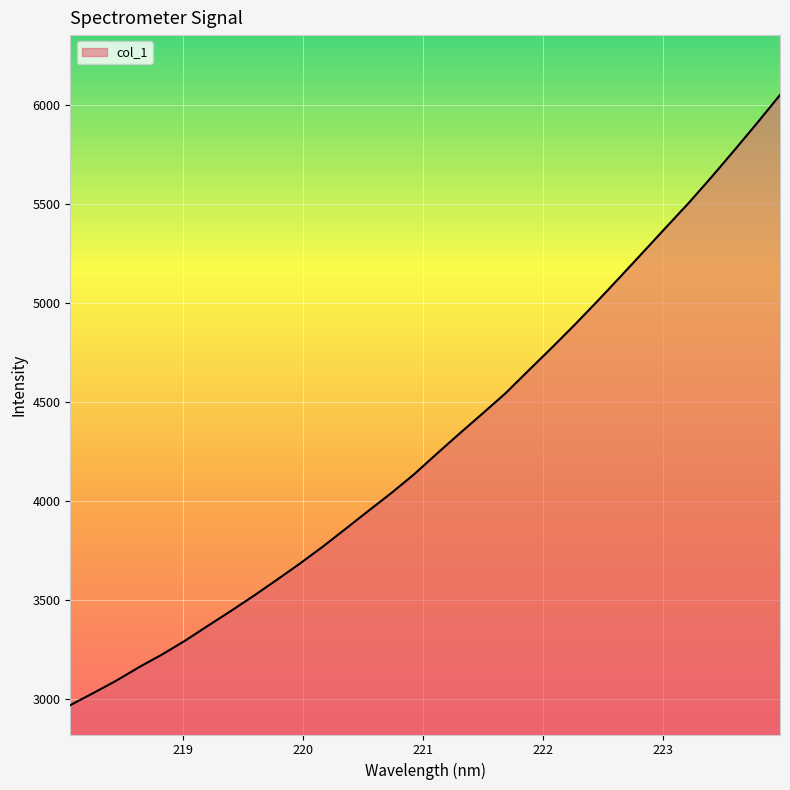

What is the difference between the maximum and minimum values?

3085.6